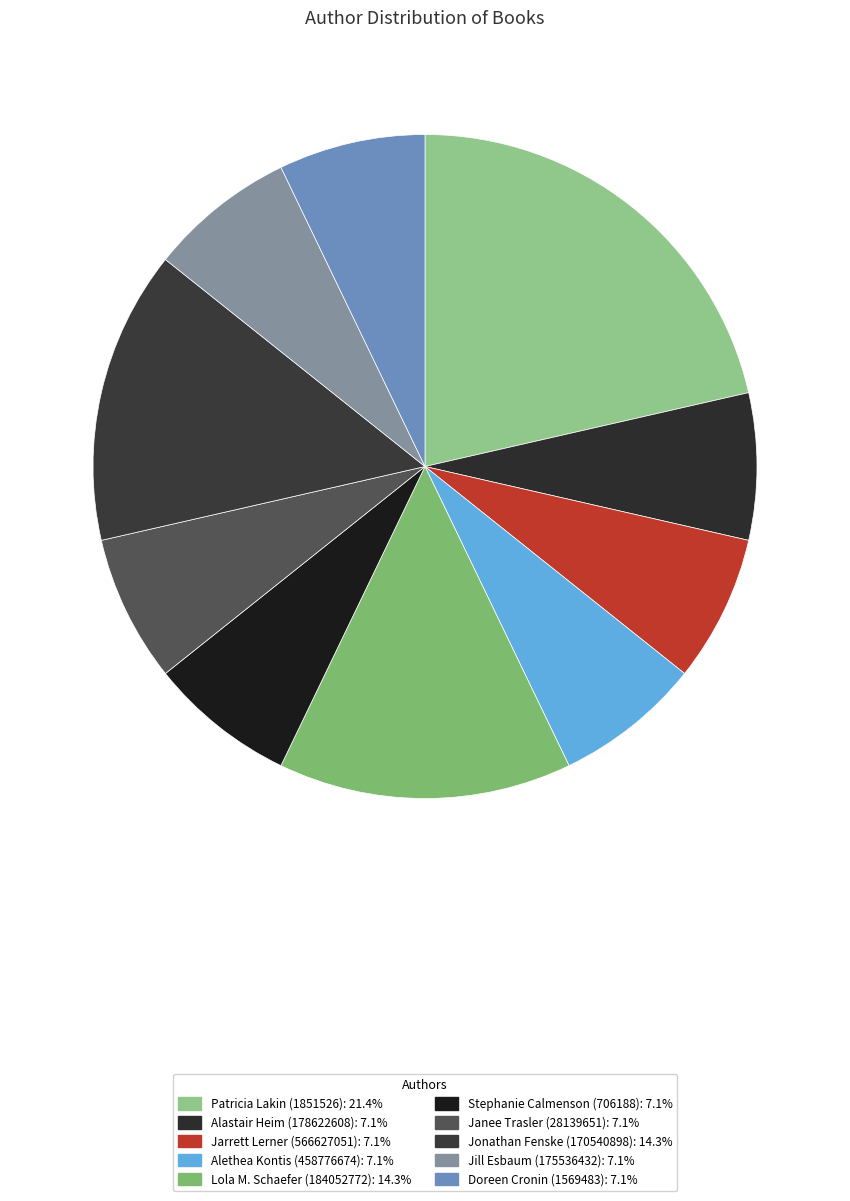

Count the number of slices in the pie.

10